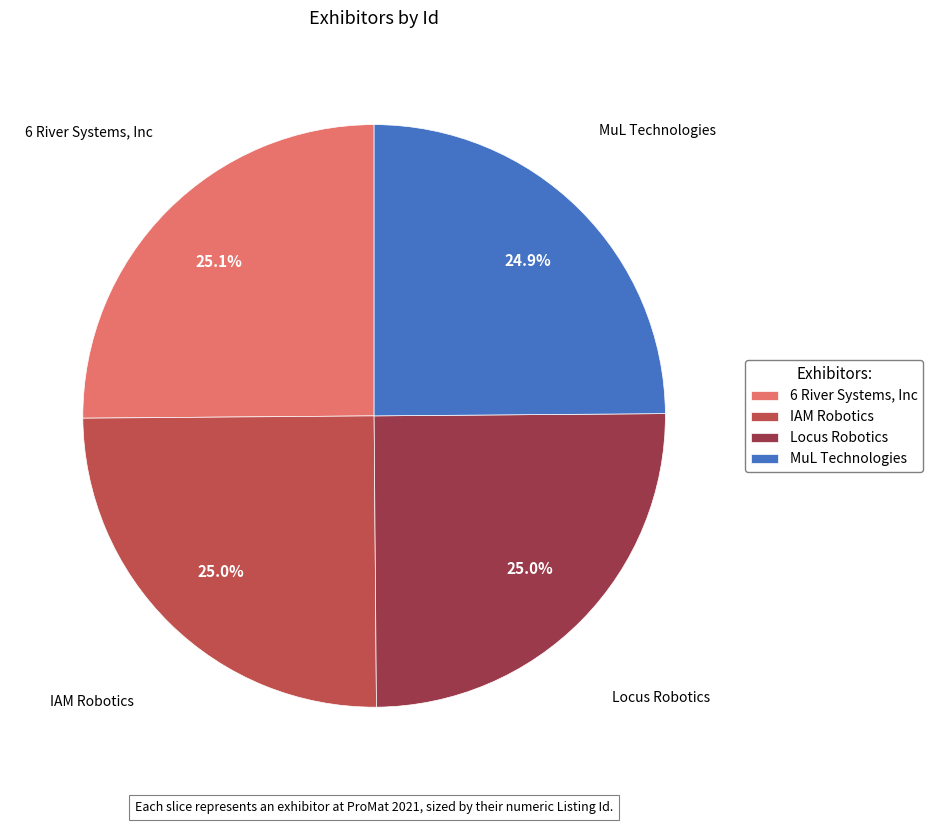

What is the ratio of the value at 6 River Systems, Inc to the value at IAM Robotics?

1.0